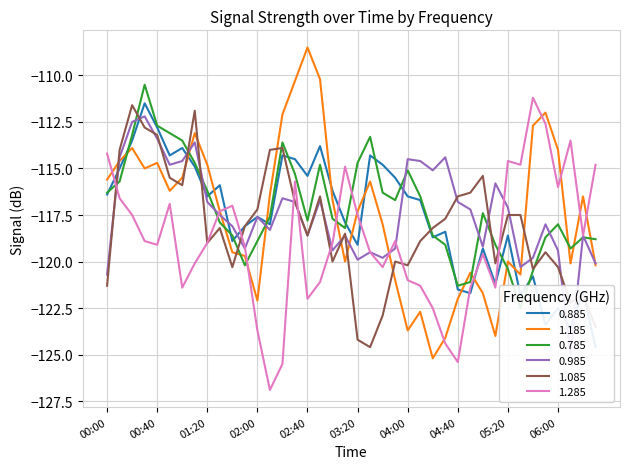

The 1.285 series shows -36.2 at 2020/06/01 02:20. True or false?

False